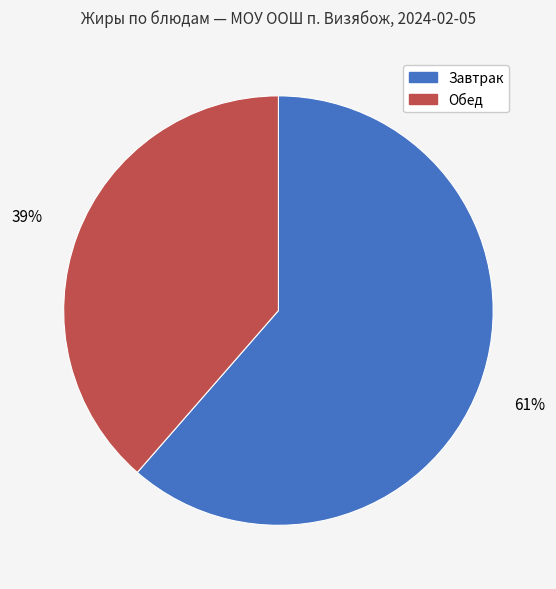

Does any single category account for the majority?

Yes